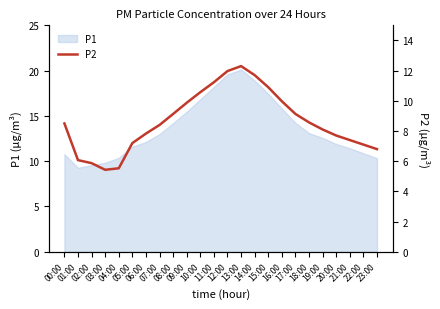

Between 19:00 and 06:00, which is larger?

19:00